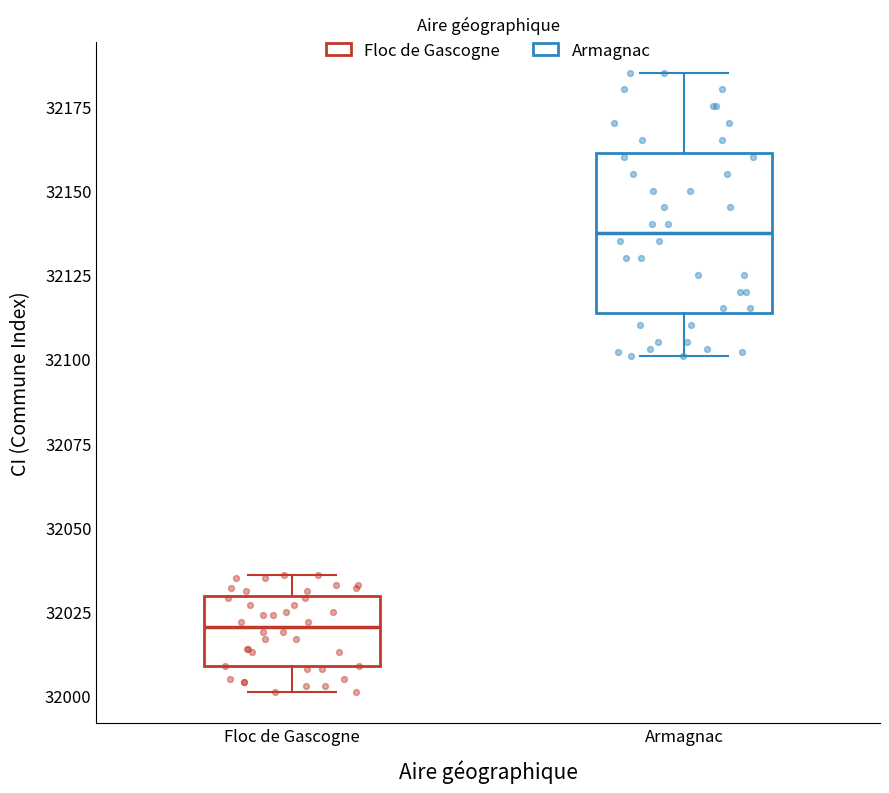

Comparing the boxes themselves (not the whiskers), which one is the tallest?

Armagnac